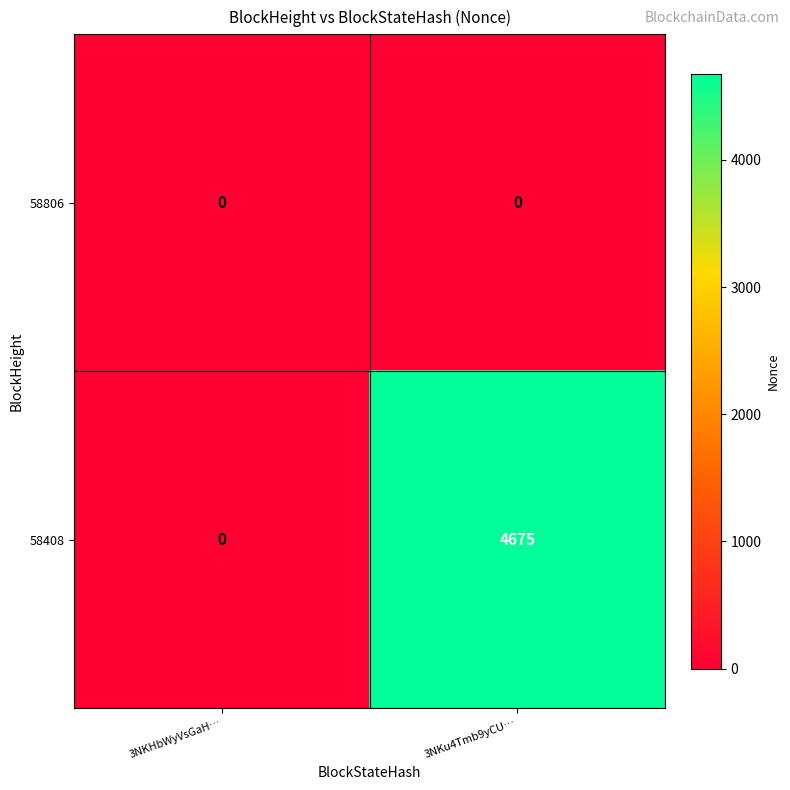

Reading left to right, transcribe all the data shown in this chart.

58806: 0	0
58408: 0	4675